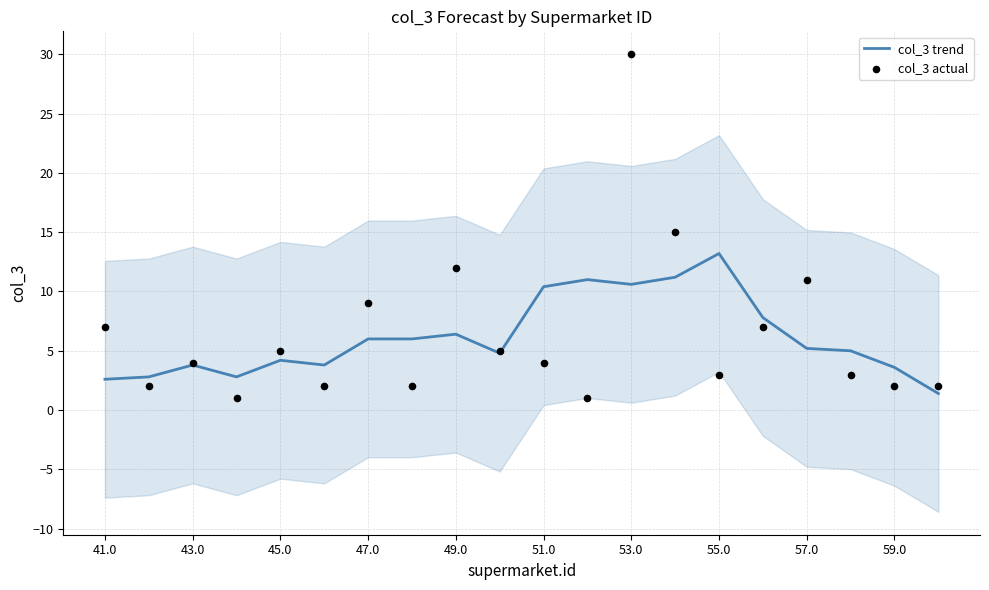

Which series reaches the minimum Y coordinate?

col_3 actual